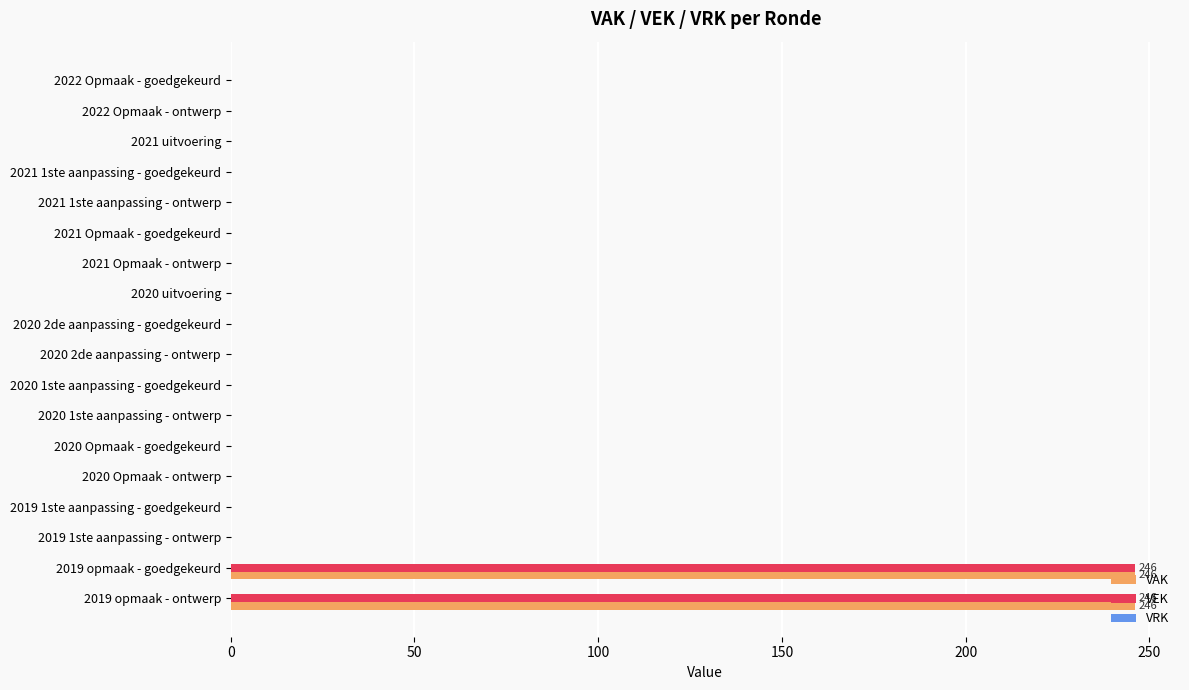

Count the number of categories in the chart.

18